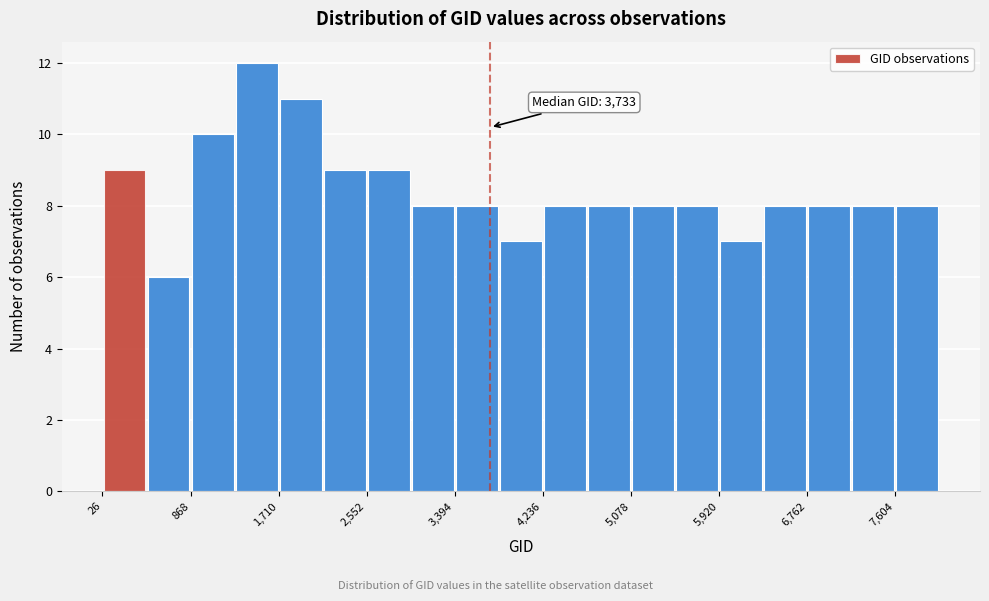

Over which range of the x-axis is the bar tallest?

1300 to 1700